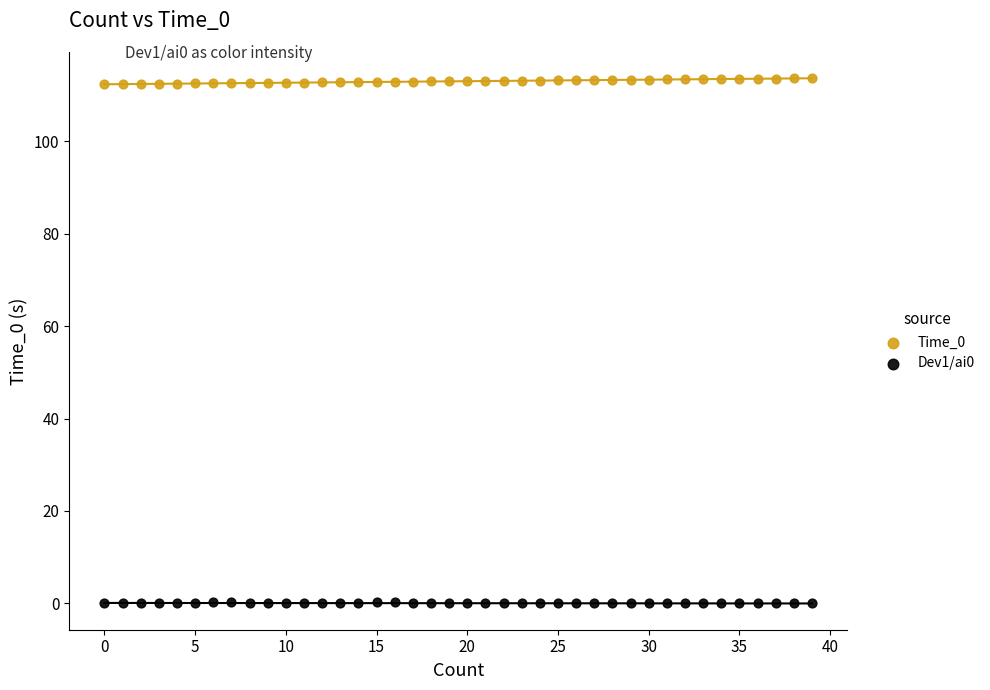

Across all data points, what is the range of Y values (max minus min)?

113.6